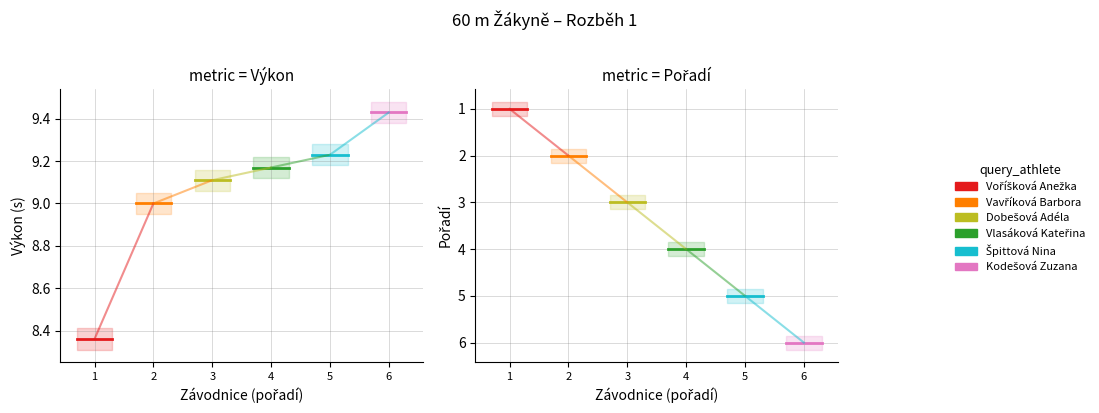

What is the sum of the Voříšková Anežka values at 1 and 2?

2